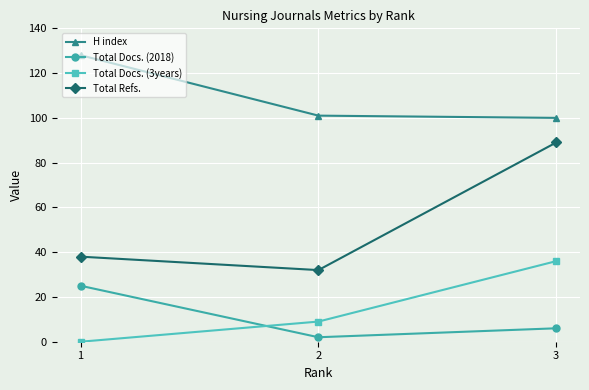

Which series changed the most between 1 and 2?

H index